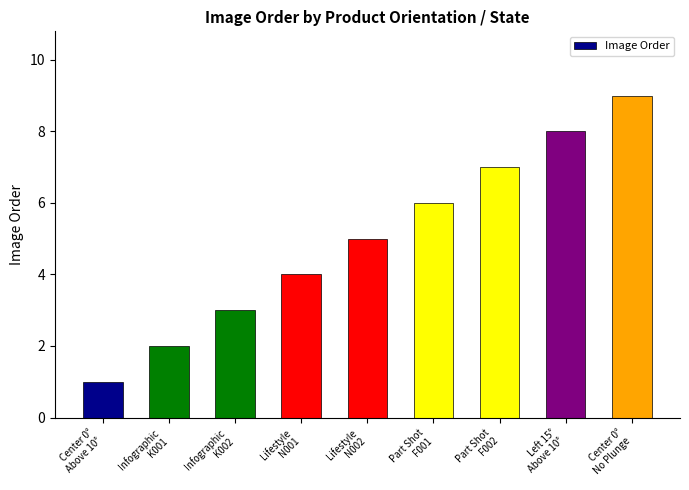

What is the ratio of the value at Lifestyle
N001 to the value at Lifestyle
N002?

0.8